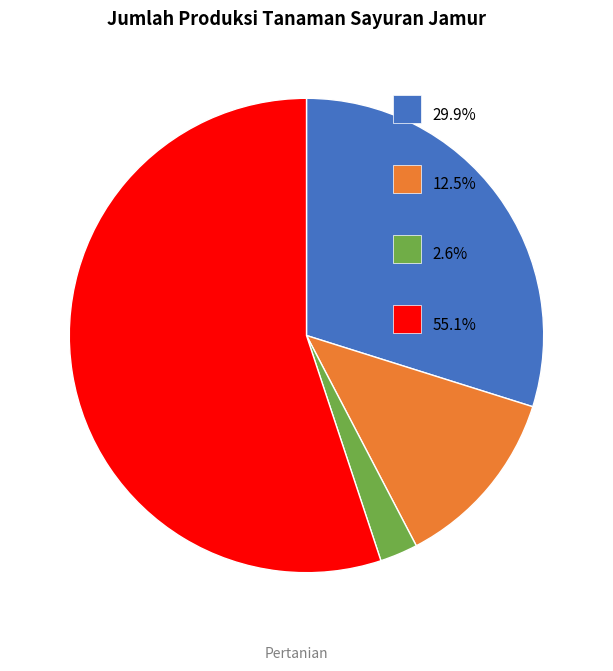

Is there any slice that represents more than half of the pie?

Yes